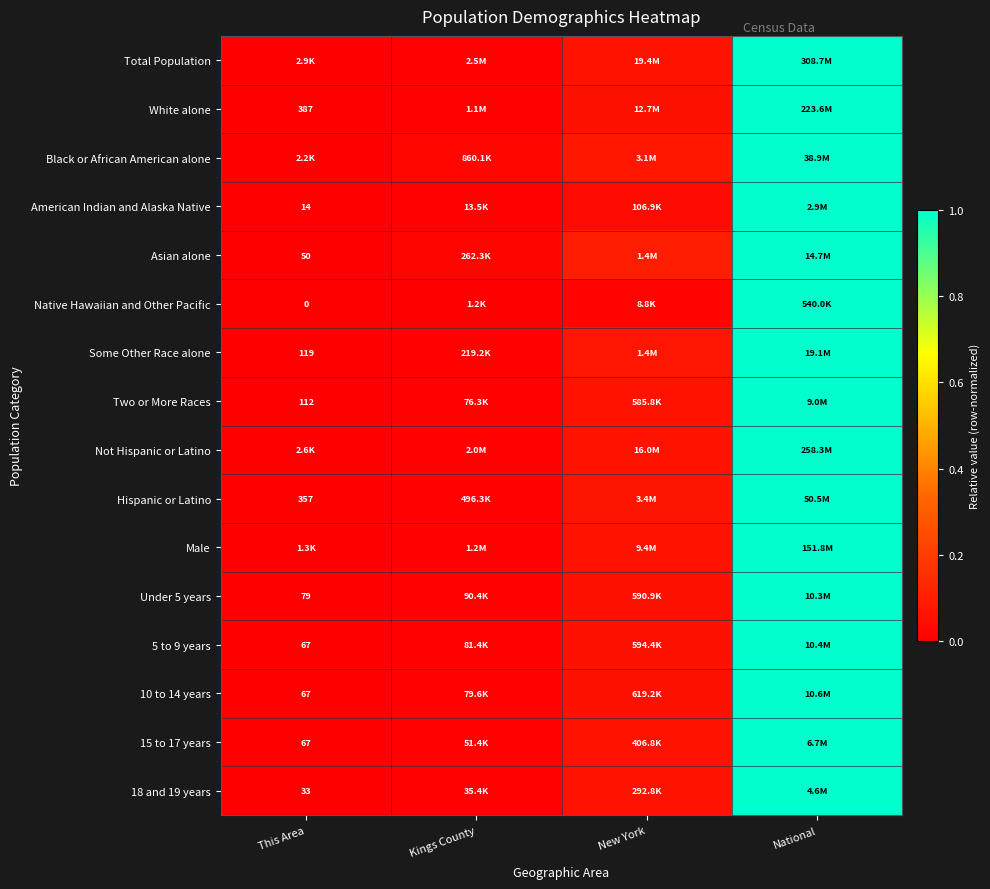

Which series has the widest spread of values?

Total Population